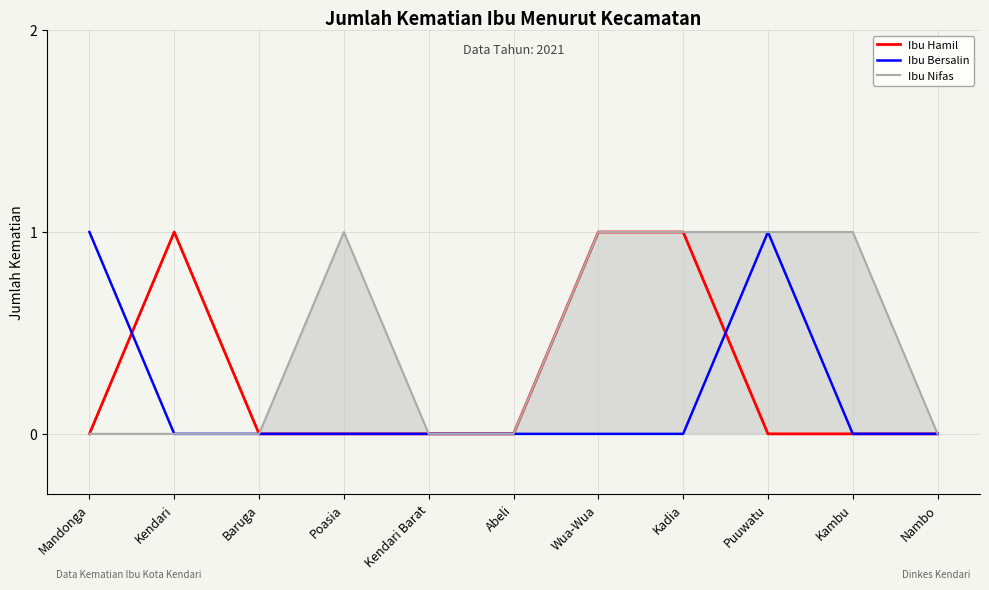

True or false: Ibu Nifas has a value of 0 at Kendari Barat.

True